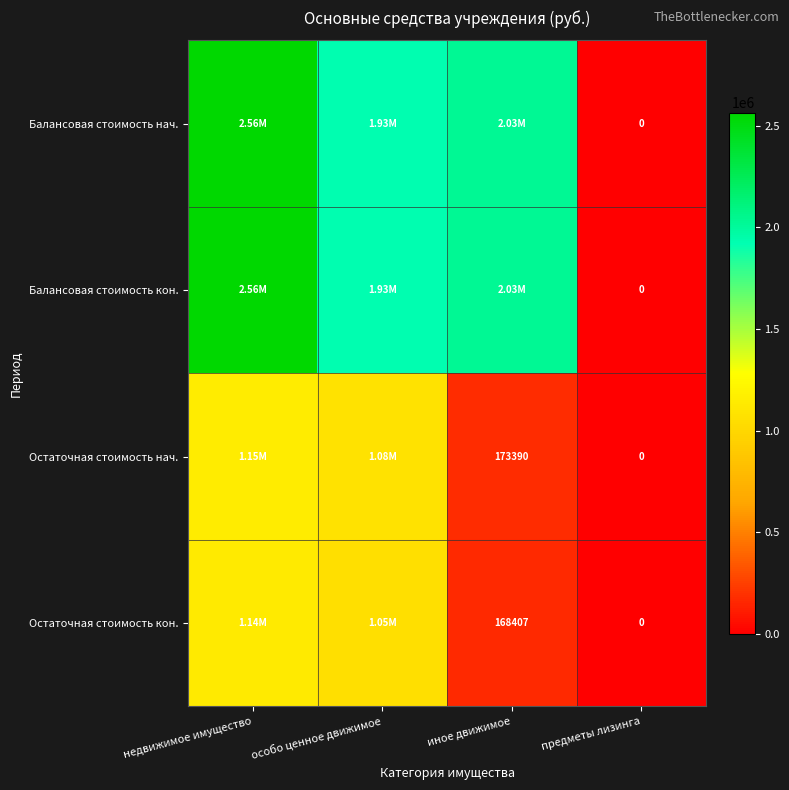

At which label is Балансовая стоимость нач. closest to 1281765?

особо ценное движимое